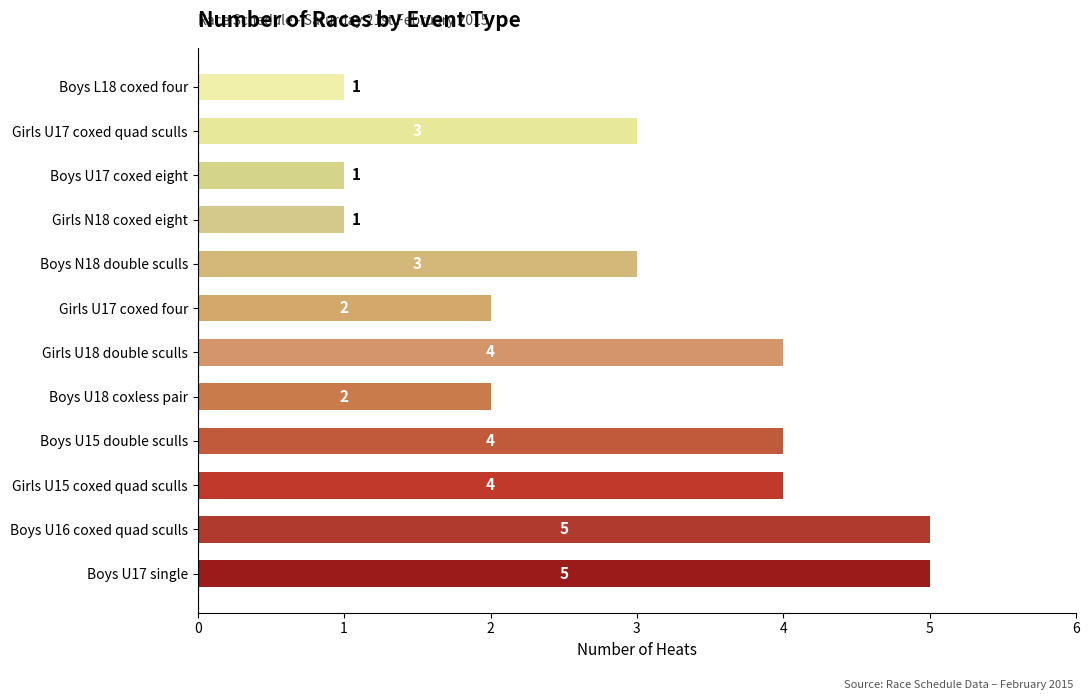

Count the values in the range 2 to 4.

7